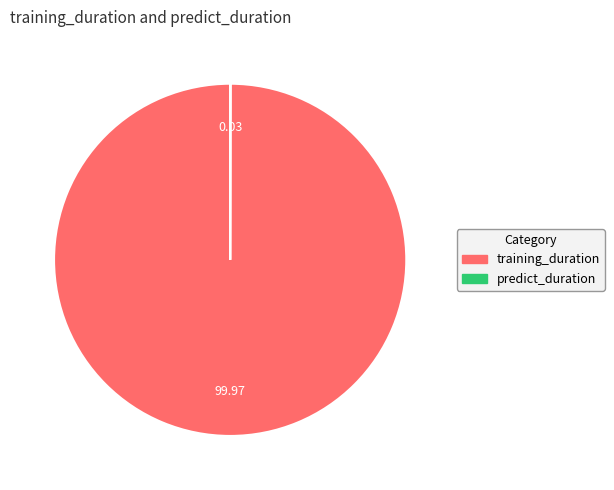

Which category has the biggest portion of the pie?

training_duration